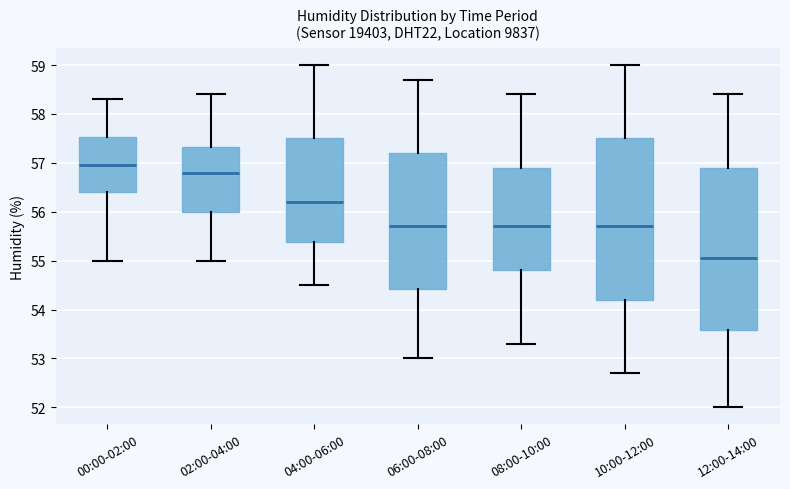

Reading left to right, transcribe this box plot: for each box, give where its median line is, the range the box spans, and where its two whiskers end, as read against the y-axis. The values are not printed on the chart, so give them approximately, as read against the axis.

00:00-02:00: median 57.0, box 56.4 to 57.5, whiskers 55.0 to 58.3
02:00-04:00: median 56.8, box 56.0 to 57.3, whiskers 55.0 to 58.4
04:00-06:00: median 56.2, box 55.4 to 57.5, whiskers 54.5 to 59.0
06:00-08:00: median 55.7, box 54.4 to 57.2, whiskers 53.0 to 58.7
08:00-10:00: median 55.7, box 54.8 to 56.9, whiskers 53.3 to 58.4
10:00-12:00: median 55.7, box 54.2 to 57.5, whiskers 52.7 to 59.0
12:00-14:00: median 55.1, box 53.6 to 56.9, whiskers 52.0 to 58.4